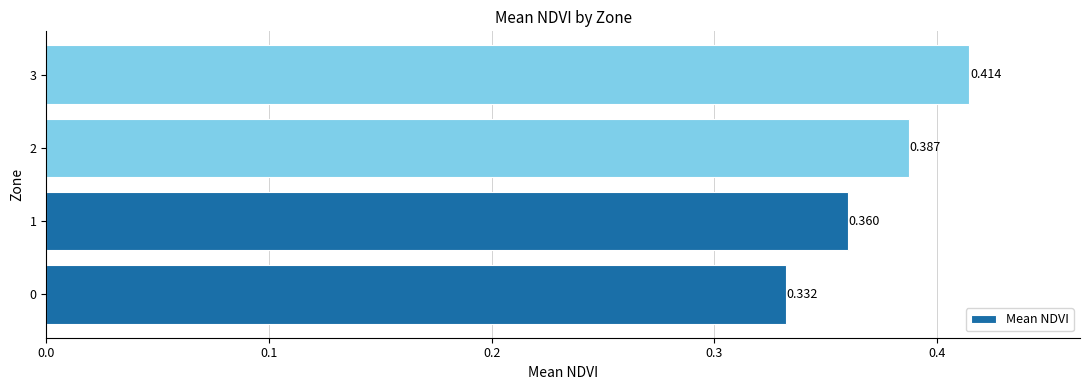

How many series are shown in this chart?

1